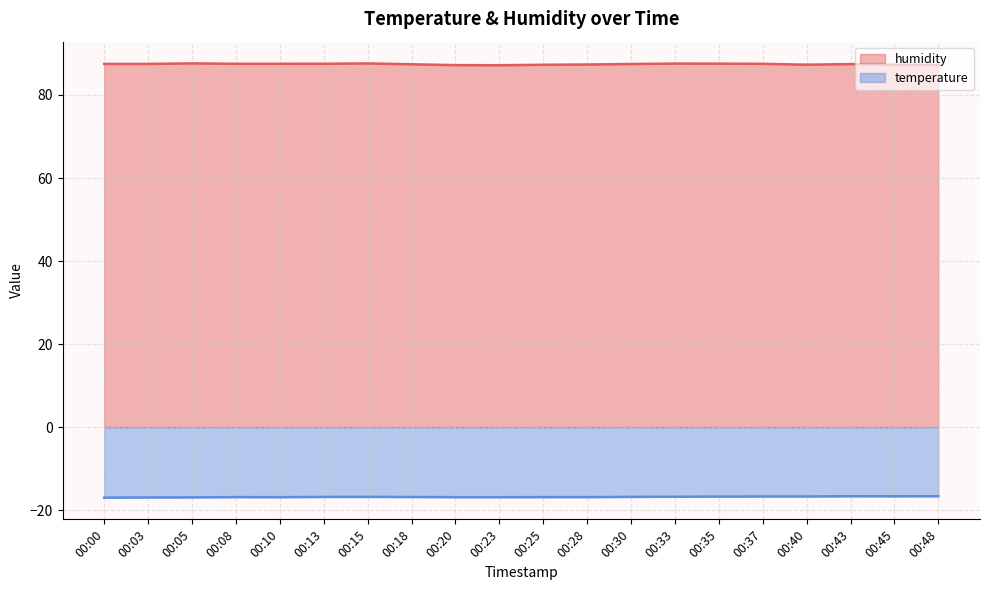

What is the difference between the maximum and second lowest values in the temperature (line) series?

0.3